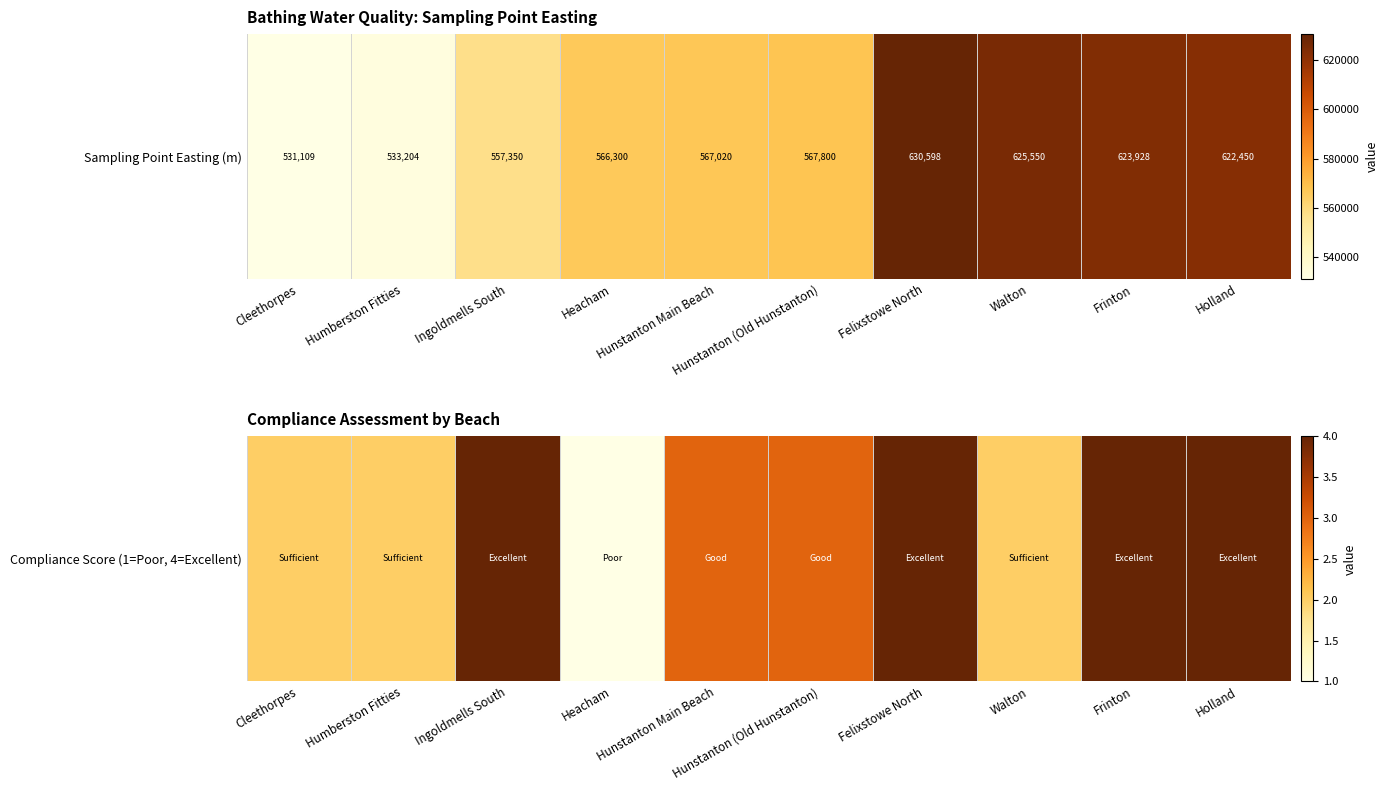

What is the difference between the maximum and minimum values?

3